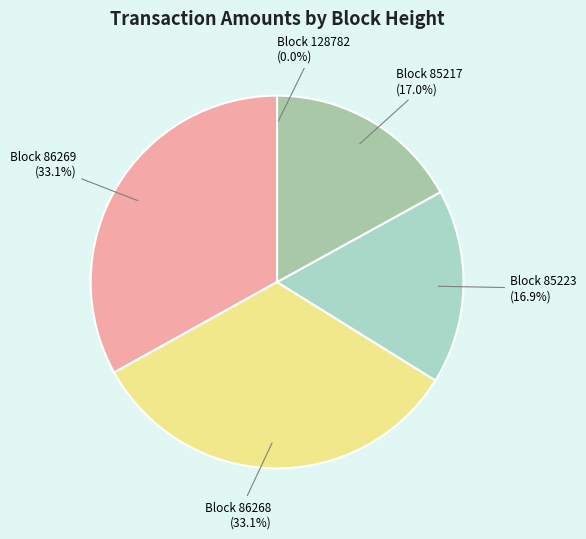

What is the smallest slice in the pie chart?

128782